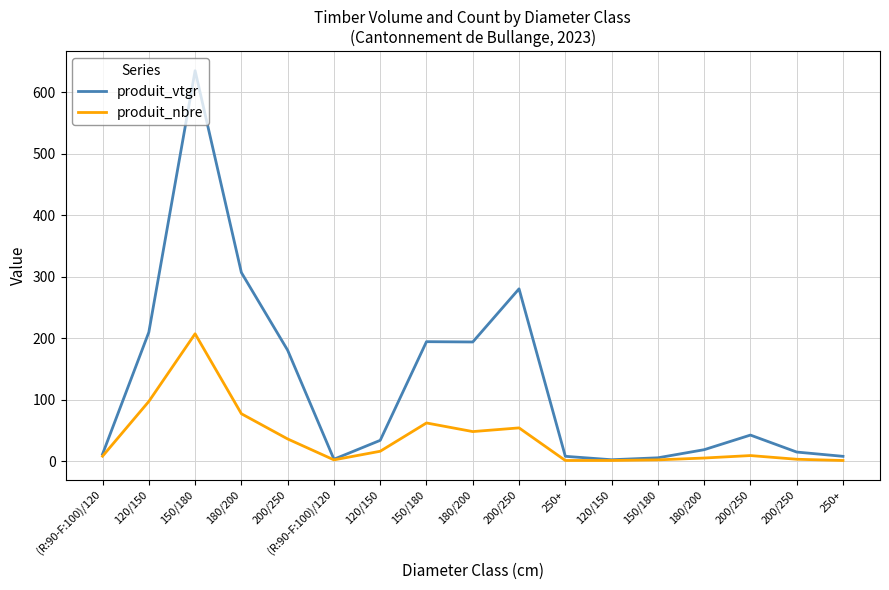

Count the number of data series in this chart.

2